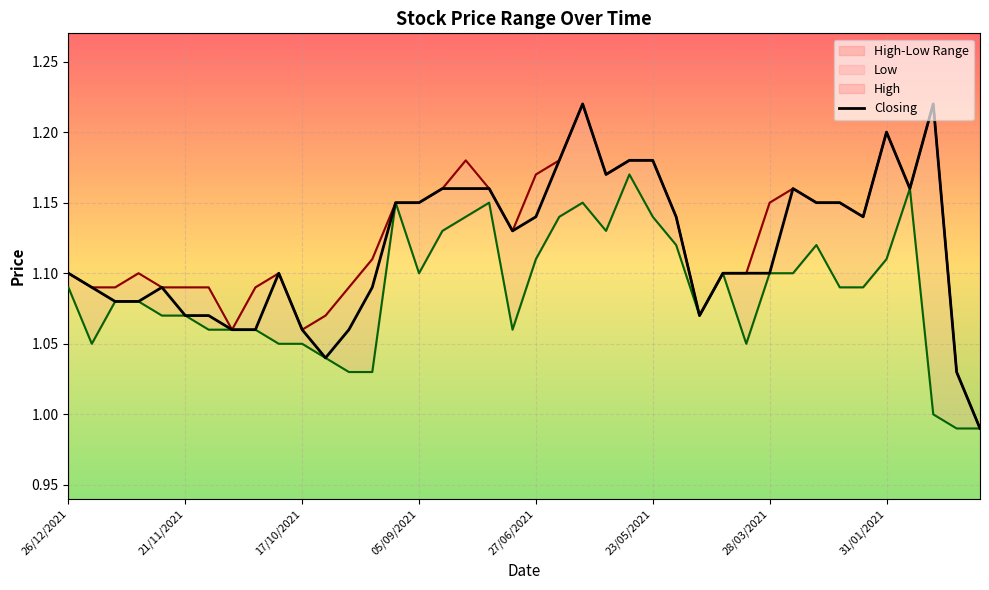

The value at 34 is 1.7. True or false?

False